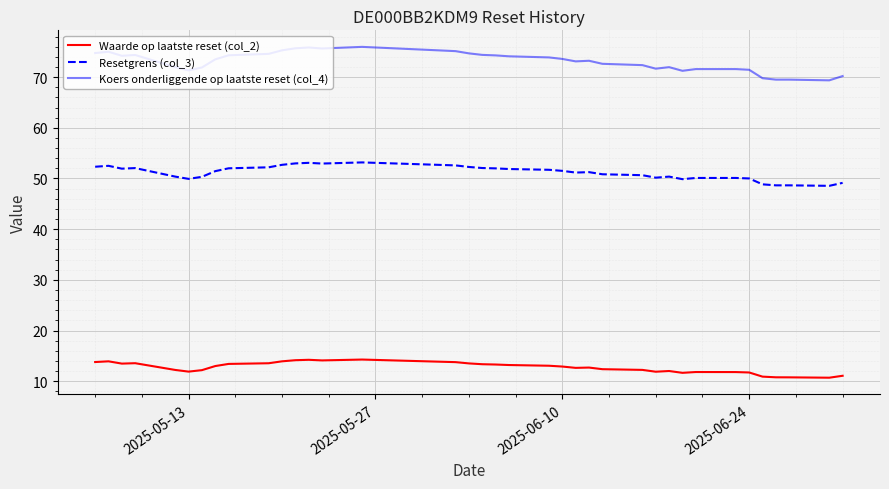

True or false: Koers onderliggende op laatste reset (col_4) and Waarde op laatste reset (col_2) intersect in this chart.

False